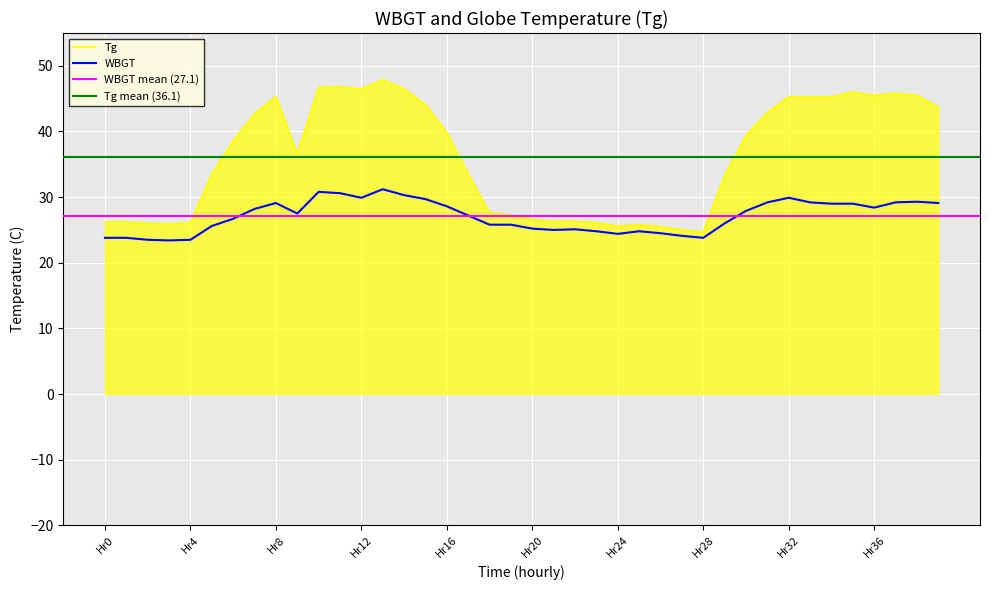

Rank the series by their maximum value, from highest to lowest.

Tg, WBGT